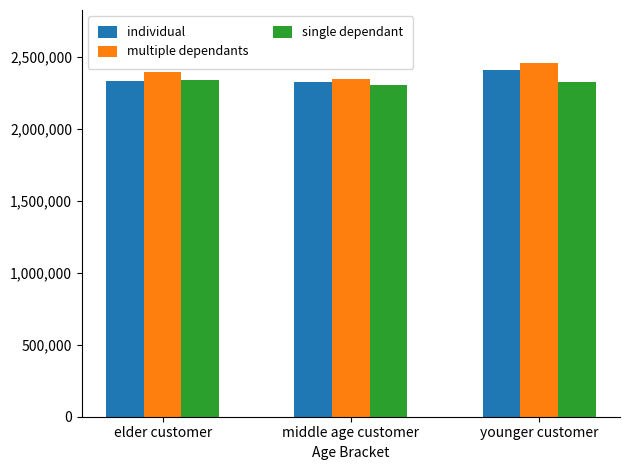

The multiple dependants series shows 3308930 at younger customer. True or false?

False